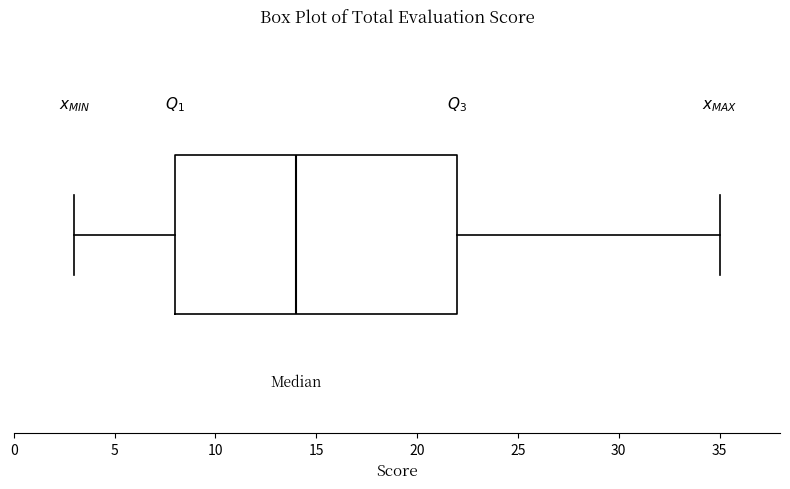

Transcribe this box plot: give where the median line is, the range the box spans, and where the two whiskers end, as read against the x-axis. The values are not printed on the chart, so give them approximately, as read against the axis.

median 14, box 8 to 22, whiskers 3 to 35